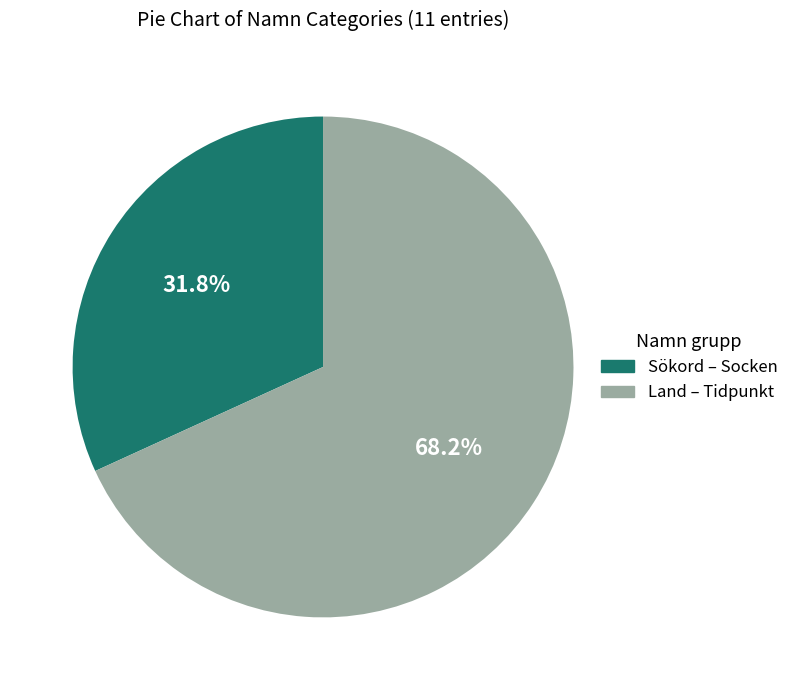

How many slices are in this pie chart?

2